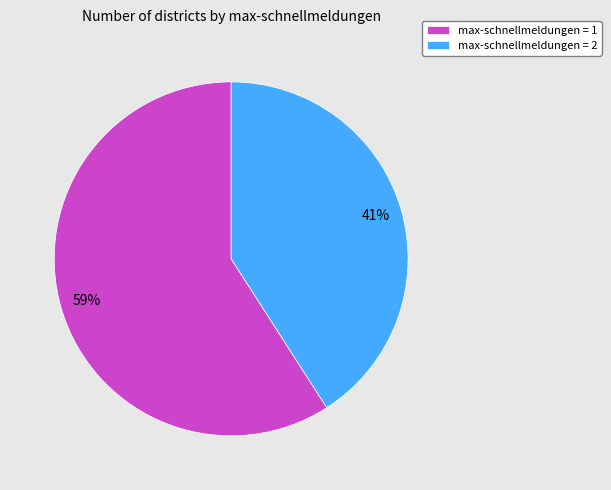

To the nearest percent, what portion does max-schnellmeldungen = 1 represent?

59%